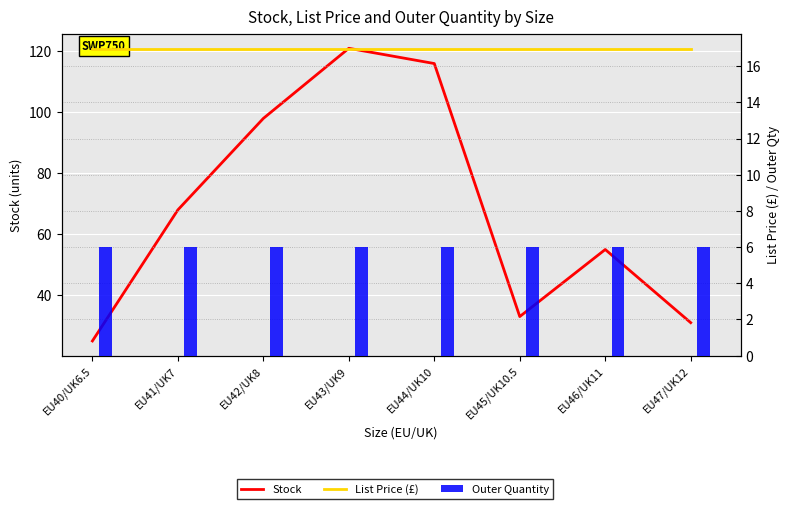

Between EU46/UK11 and EU44/UK10, which is larger?

EU44/UK10